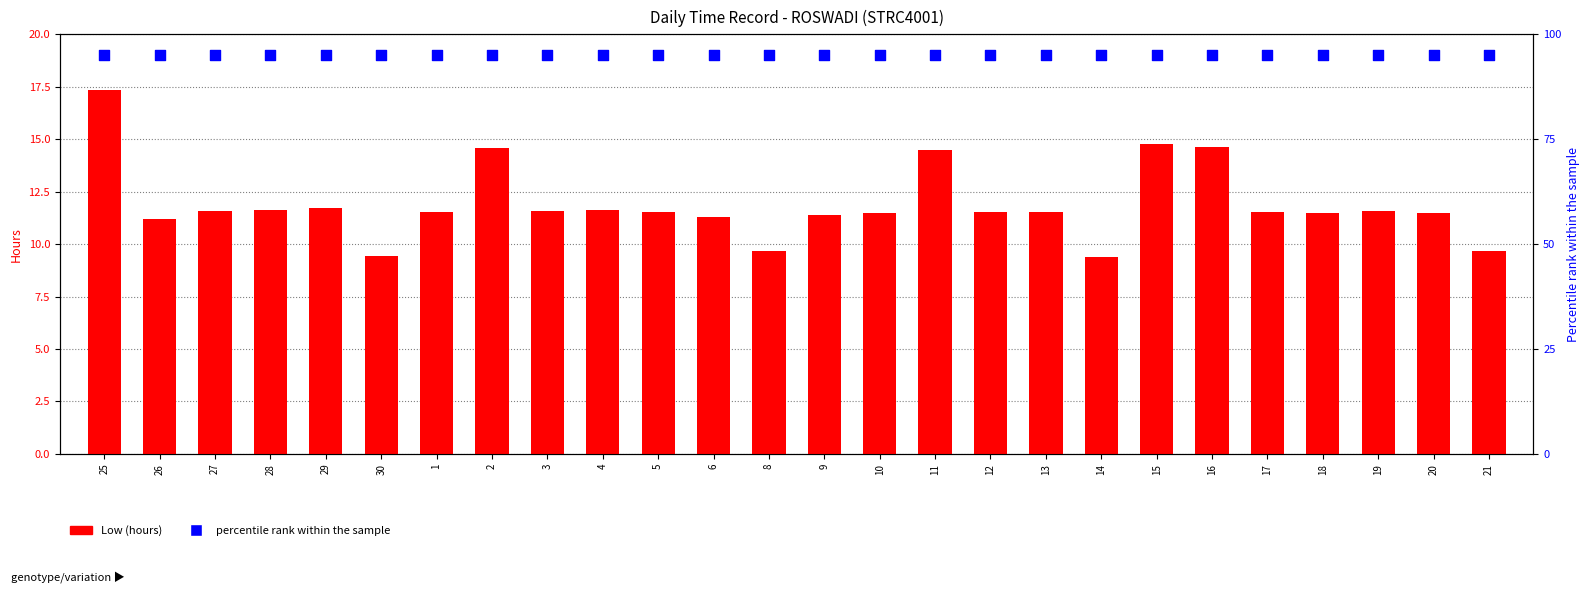

What are all the series names shown in the legend?

Low (hours), percentile rank within the sample